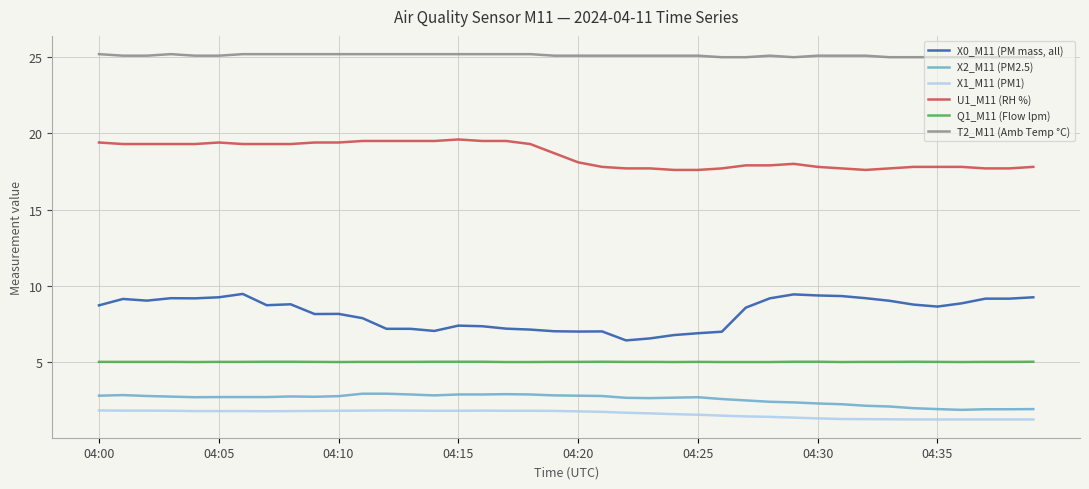

Rank the series by their maximum value, from lowest to highest.

X1_M11 (PM1), X2_M11 (PM2.5), Q1_M11 (Flow lpm), X0_M11 (PM mass, all), U1_M11 (RH %), T2_M11 (Amb Temp °C)